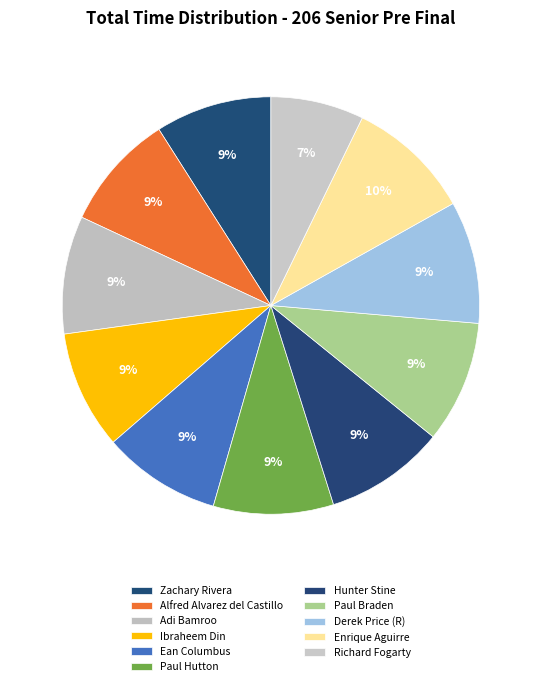

What is the largest slice in the pie chart?

Enrique Aguirre